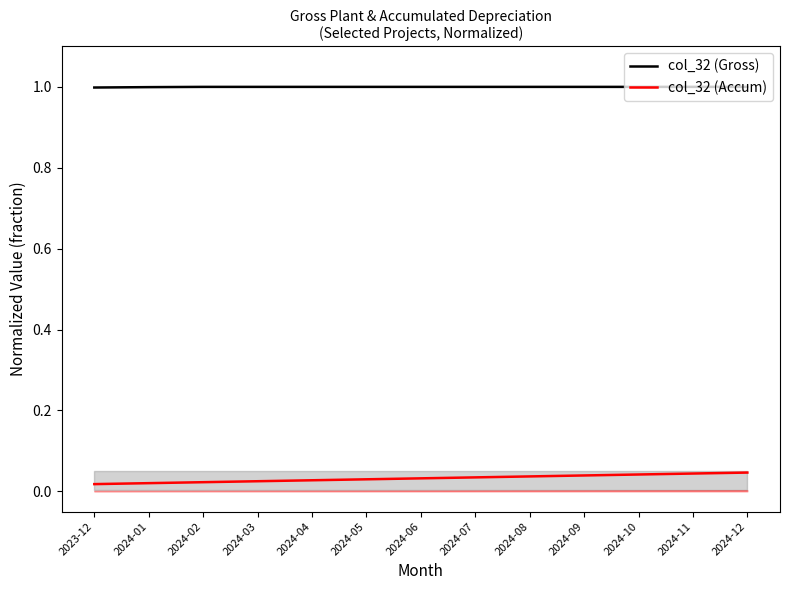

Reading left to right, extract all data points from this chart.

col_32 (Gross): 1.0	1.0	1.0	1.0	1.0	1.0	1.0	1.0	1.0	1.0	1.0	1.0	1.0
col_32 (Accum): 0.0	0.0	0.0	0.0	0.0	0.0	0.0	0.0	0.0	0.0	0.0	0.0	0.0